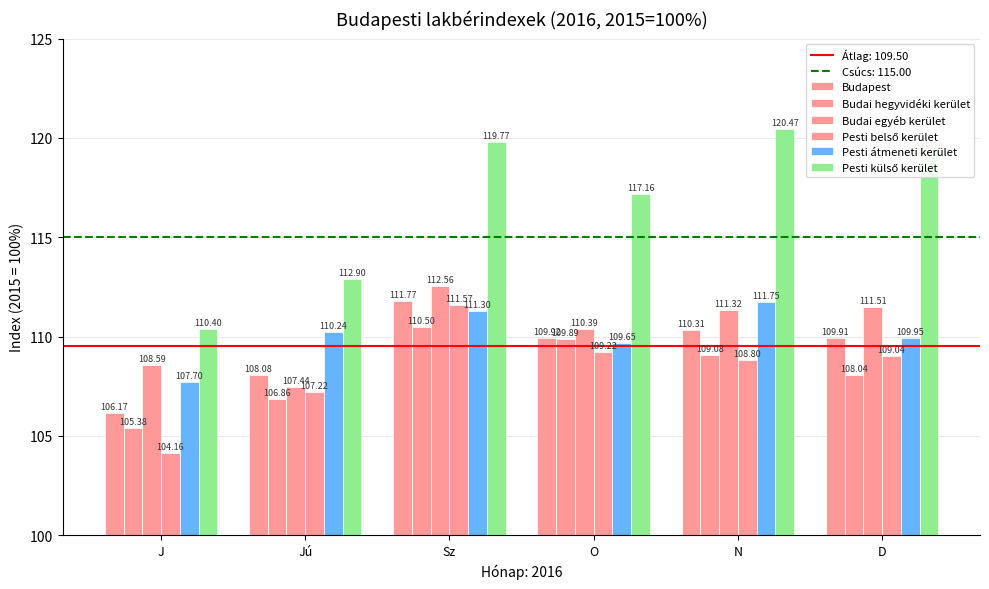

True or false: Budai hegyvidéki kerület has a value of 184.5 at Sz.

False